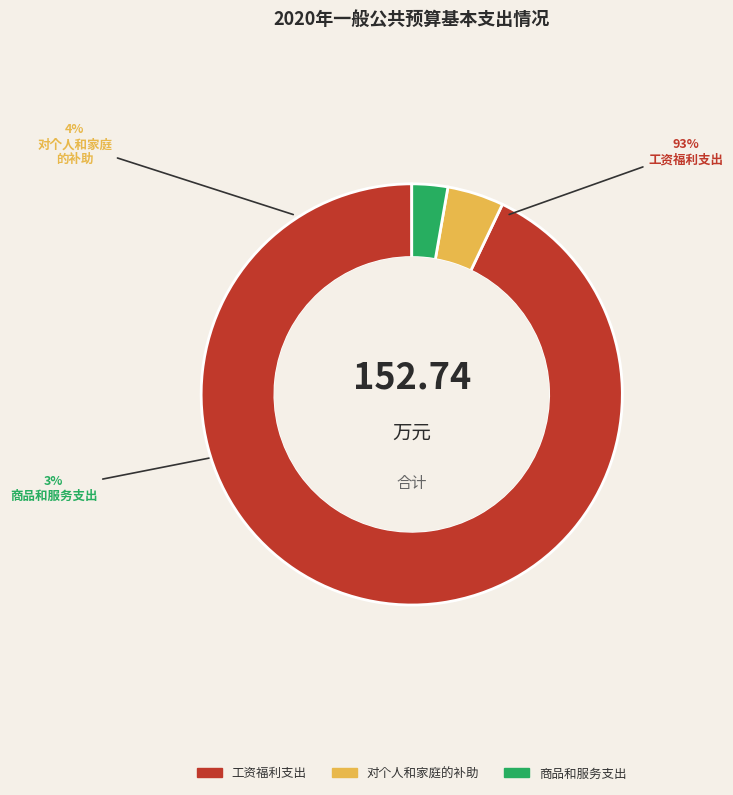

Which slice is the largest?

工资福利支出